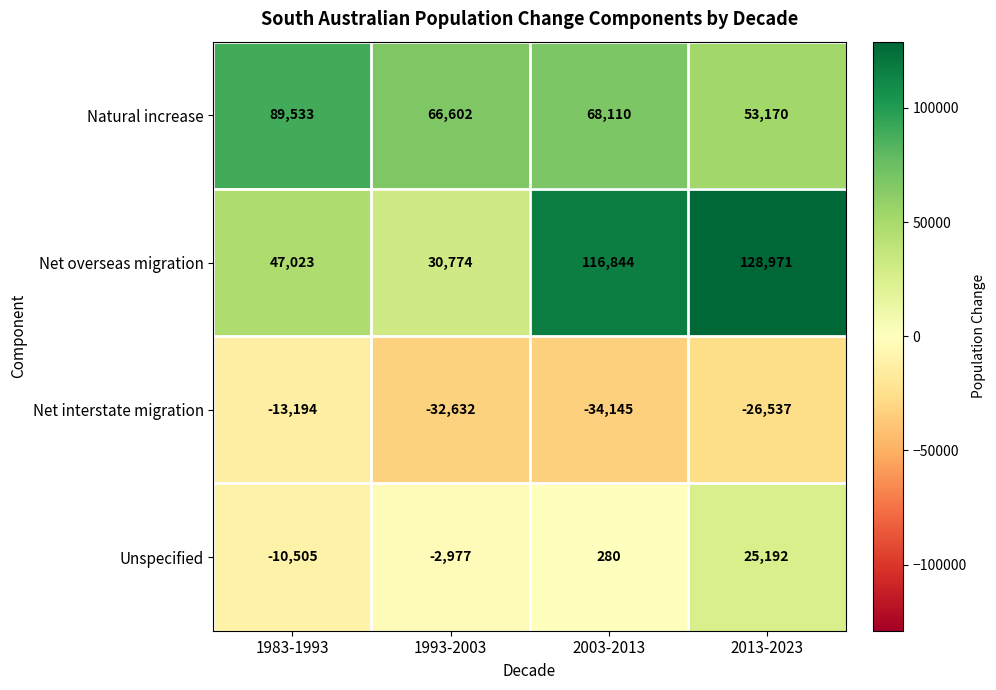

Which series has the widest spread of values?

Net overseas migration